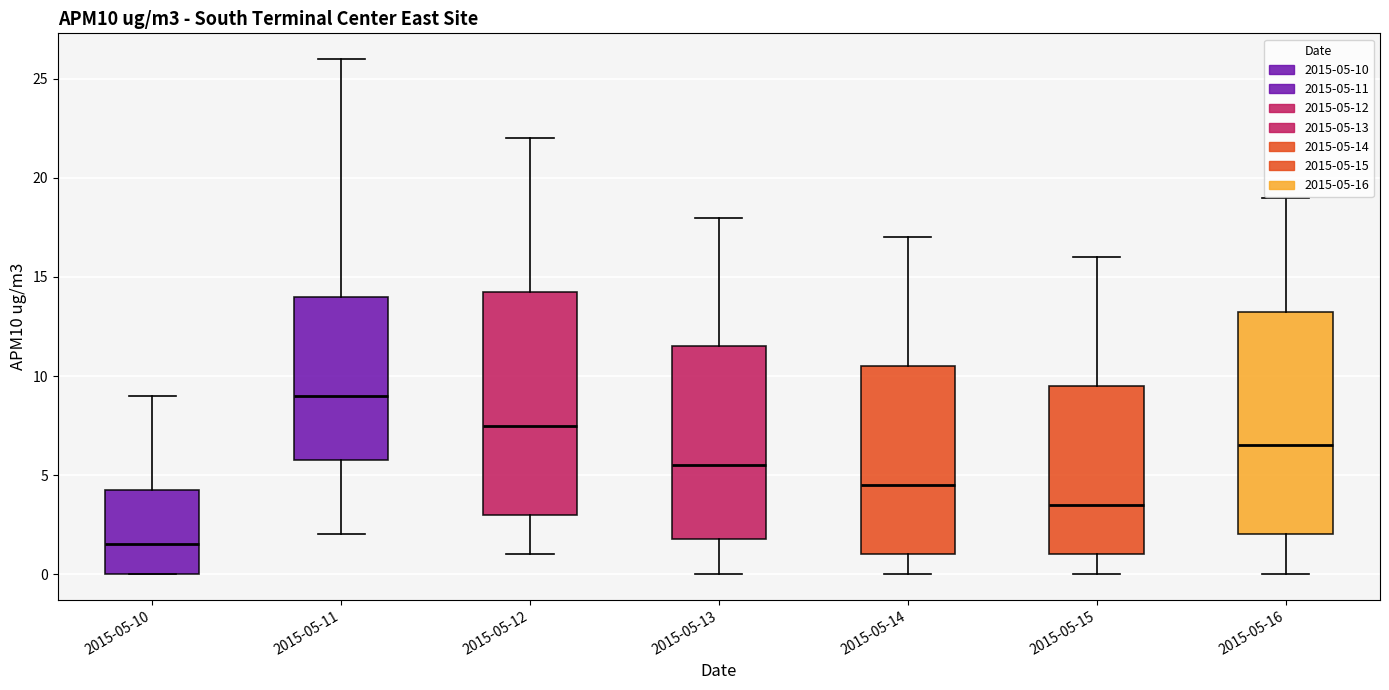

Reading left to right, transcribe this box plot: for each box, give where its median line is, the range the box spans, and where its two whiskers end, as read against the y-axis. The values are not printed on the chart, so give them approximately, as read against the axis.

2015-05-10: median 1.5, box 0.0 to 4.5, whiskers 0.0 to 9.0
2015-05-11: median 9.0, box 6.0 to 14.0, whiskers 2.0 to 26.0
2015-05-12: median 7.5, box 3.0 to 14.5, whiskers 1.0 to 22.0
2015-05-13: median 5.5, box 2.0 to 11.5, whiskers 0.0 to 18.0
2015-05-14: median 4.5, box 1.0 to 10.5, whiskers 0.0 to 17.0
2015-05-15: median 3.5, box 1.0 to 9.5, whiskers 0.0 to 16.0
2015-05-16: median 6.5, box 2.0 to 13.5, whiskers 0.0 to 19.0